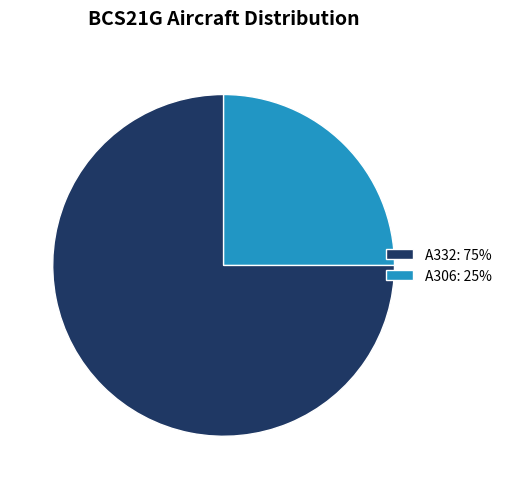

Does A332 represent more than half of the total?

Yes